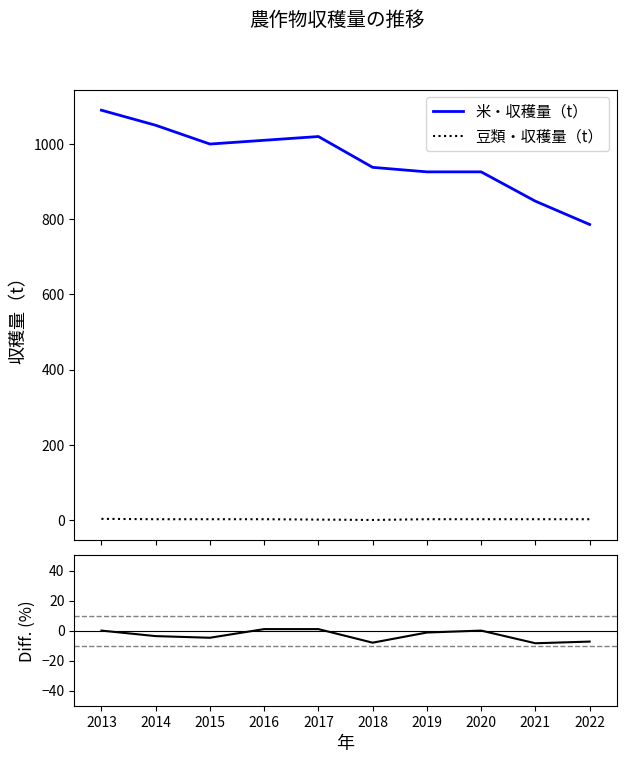

What is the average value of the 豆類・収穫量（t） series?

2